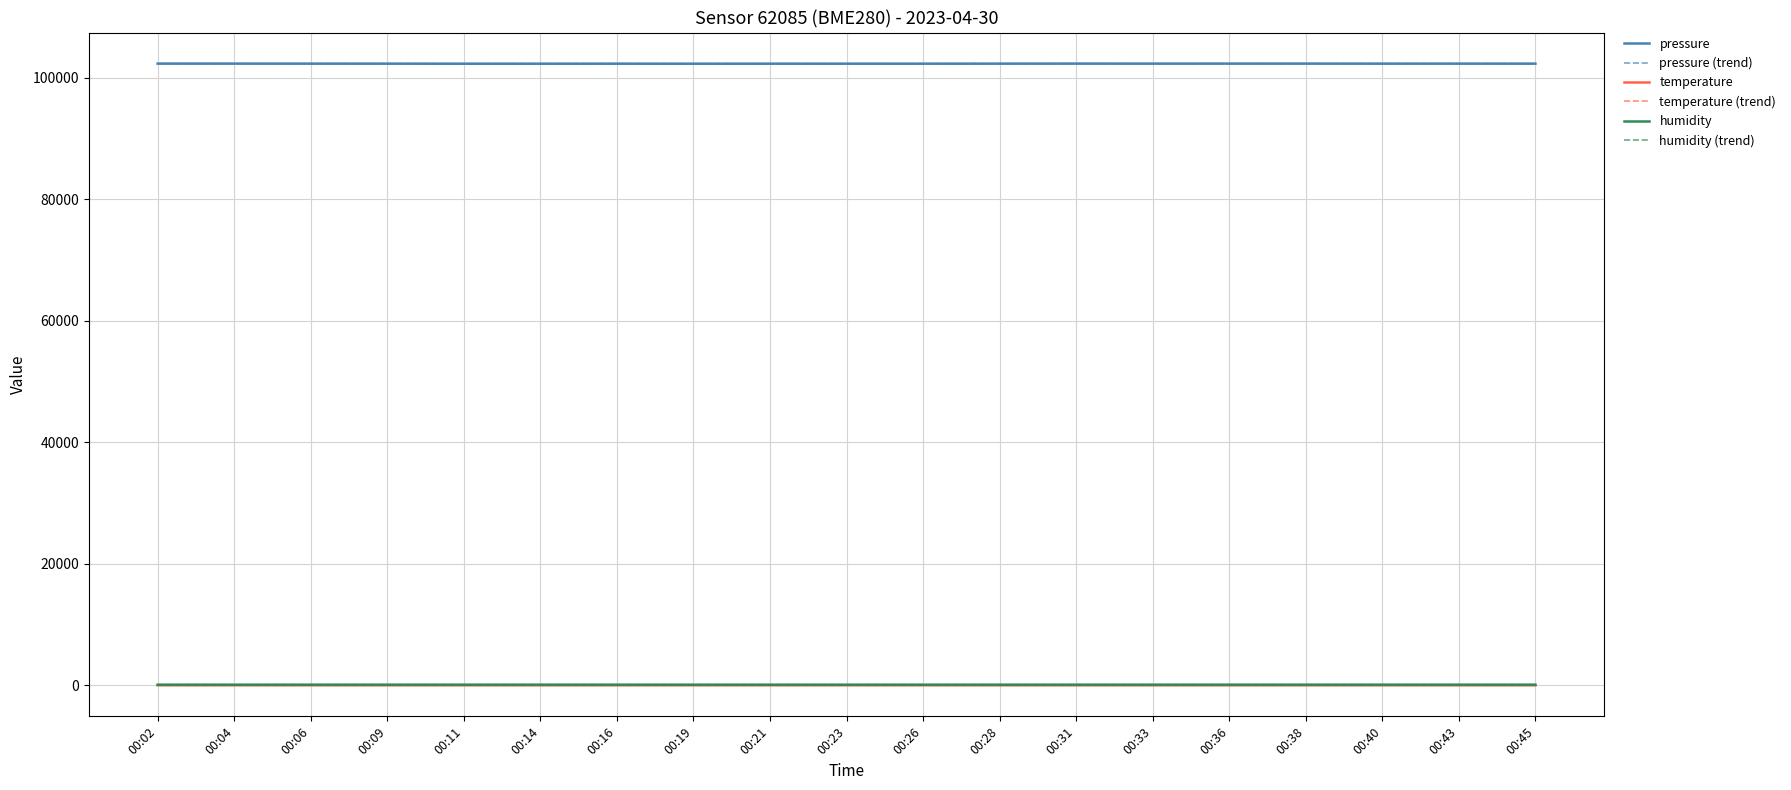

Which series has the widest spread of values?

pressure